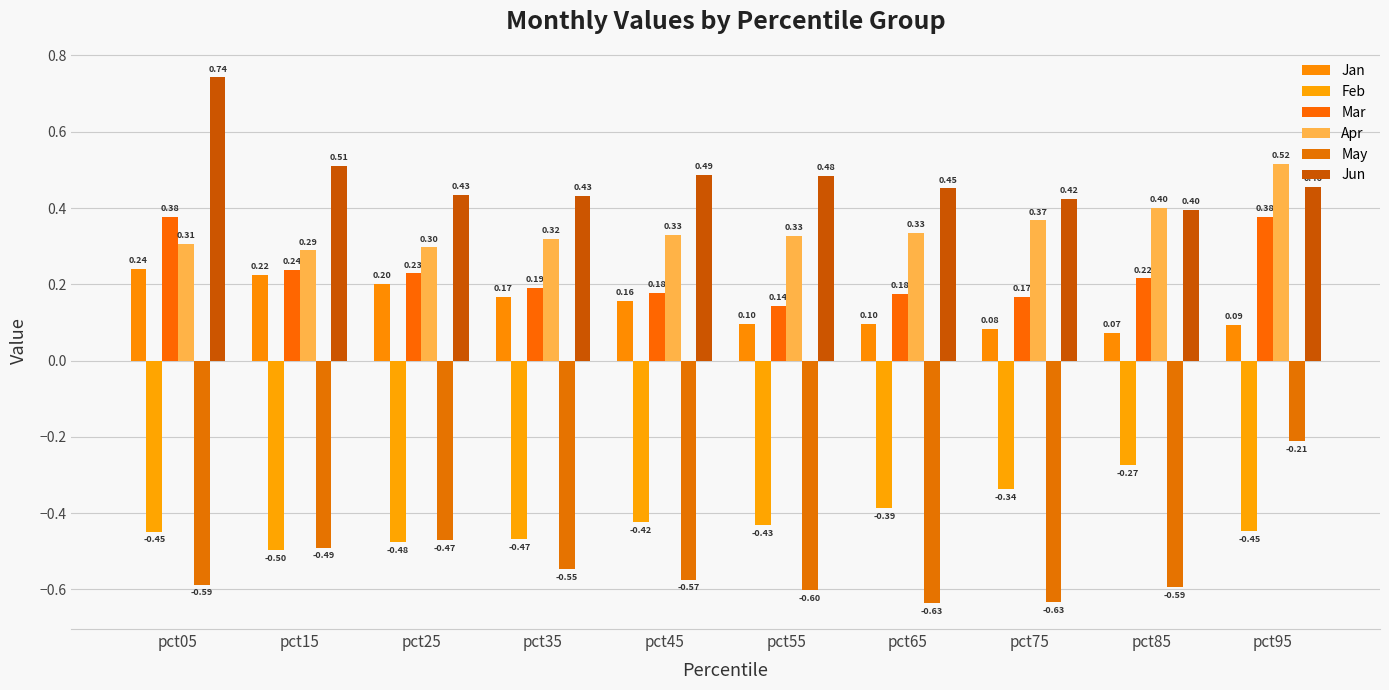

What is the difference between the highest and lowest values at pct15?

1.0